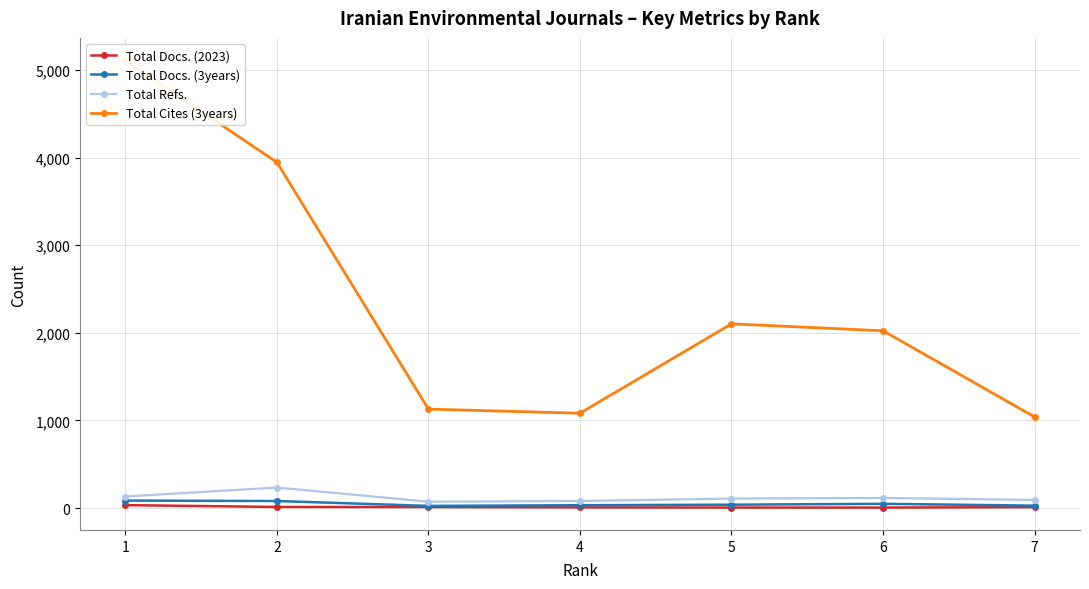

How many interior local peaks does the Total Cites (3years) series have?

1